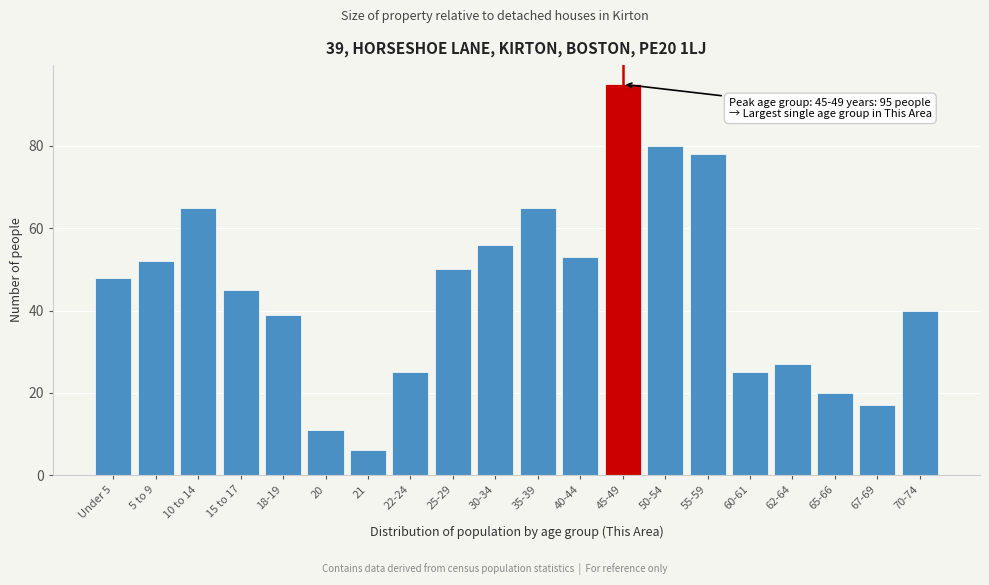

Reading left to right, list all the values displayed in this chart.

Under 5=48	5 to 9=52	10 to 14=65	15 to 17=45	18-19=39	20=11	21=6	22-24=25	25-29=50	30-34=56	35-39=65	40-44=53	45-49=95	50-54=80	55-59=78	60-61=25	62-64=27	65-66=20	67-69=17	70-74=40